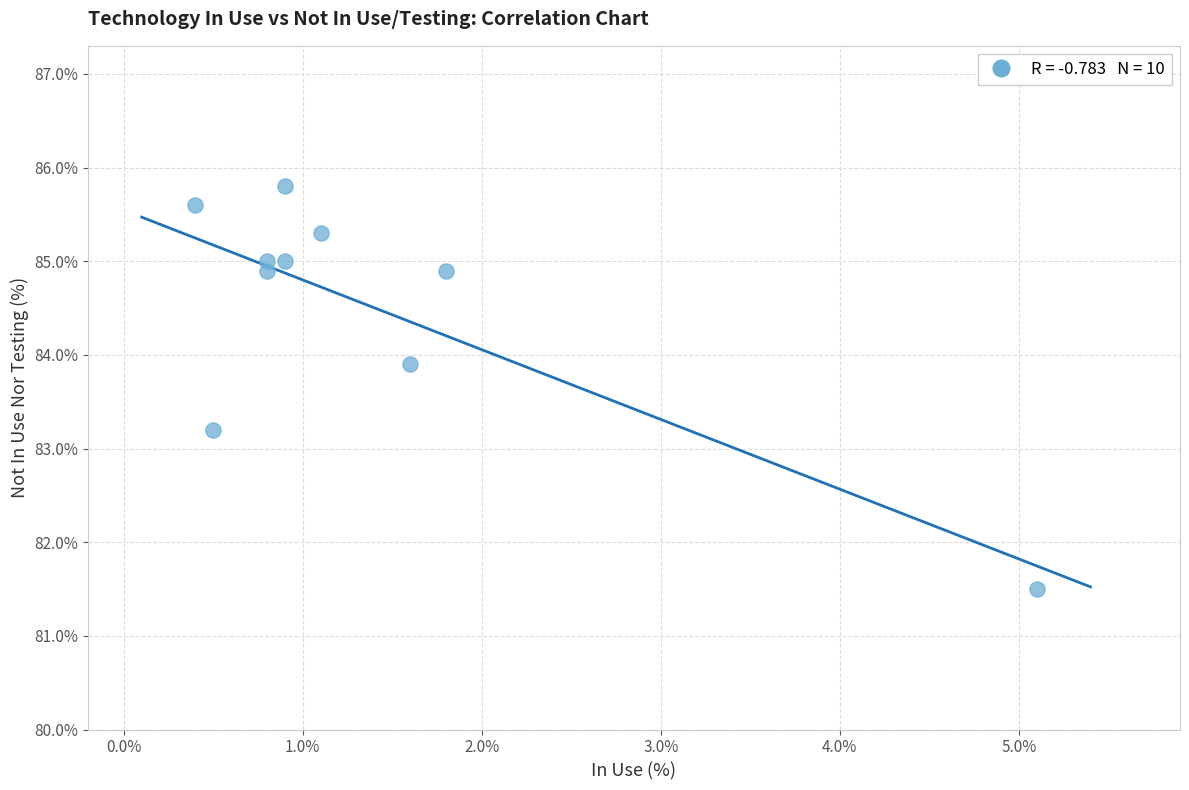

What is the average Y value?

84.5